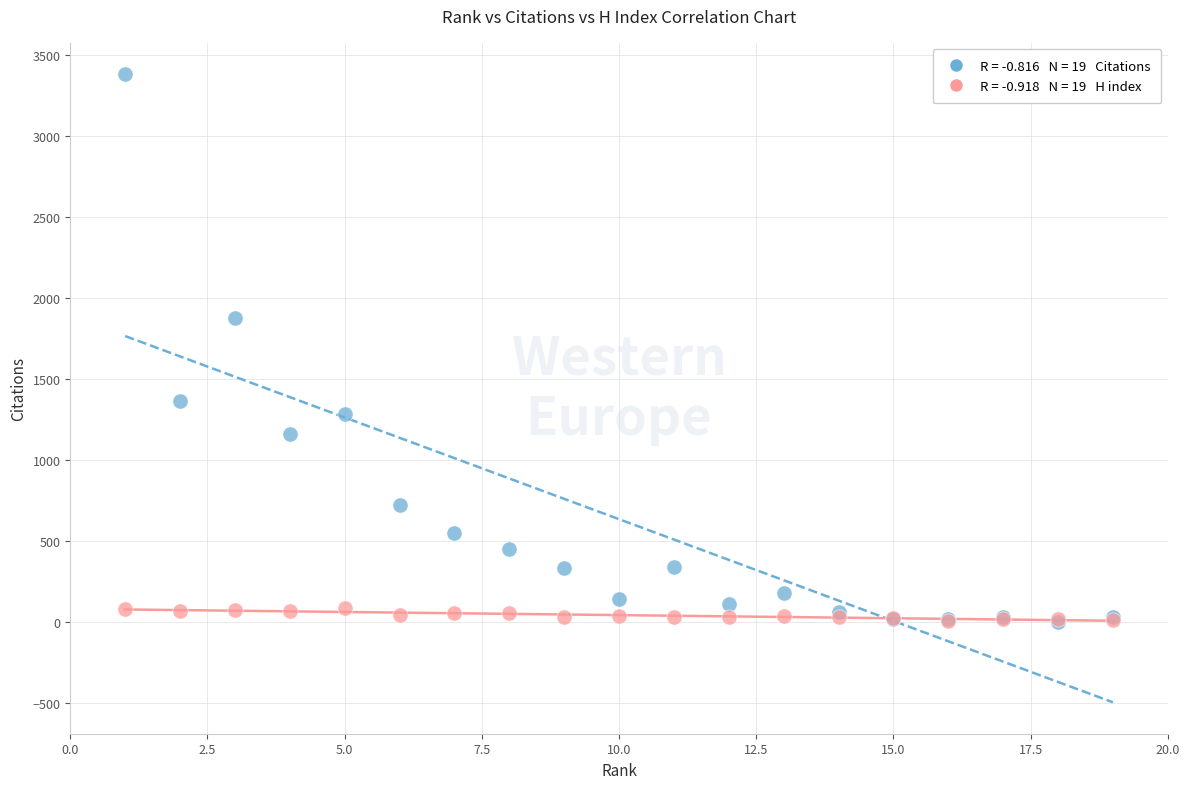

Across all series, what Y value is closest to 1692?

1879